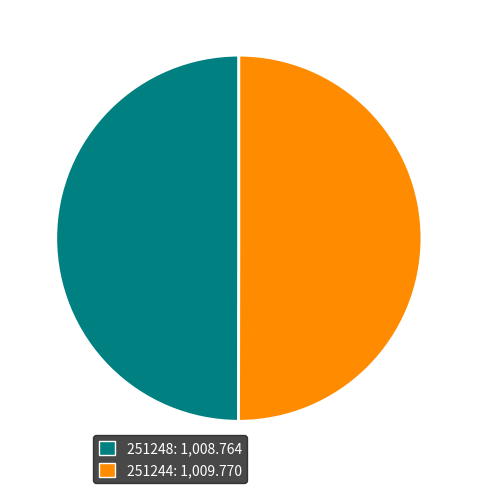

Do 251244 and 251248 together represent more than half of the pie?

Yes